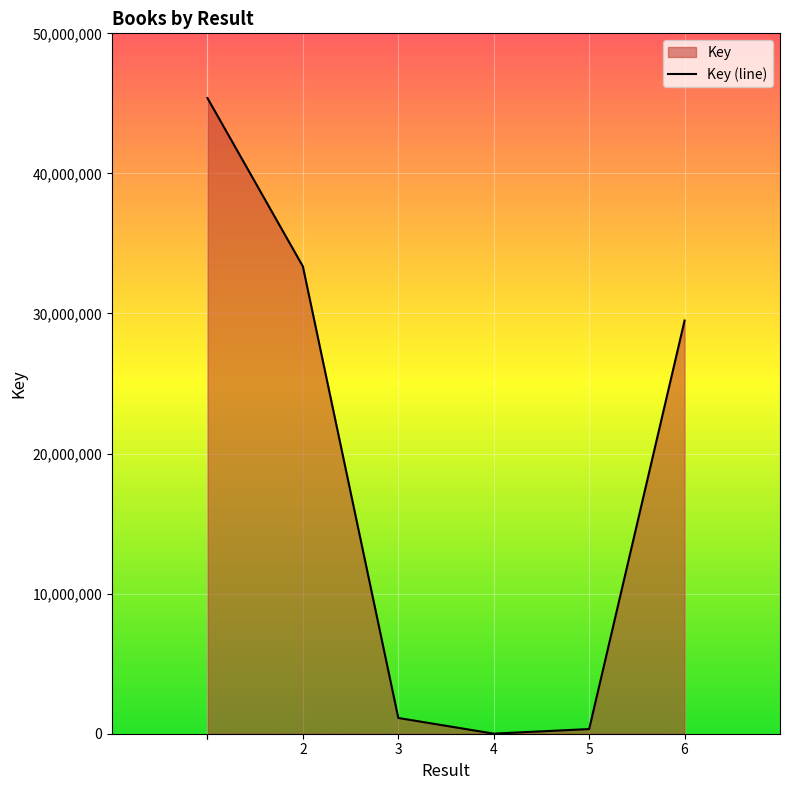

What is the smallest value displayed?

5921